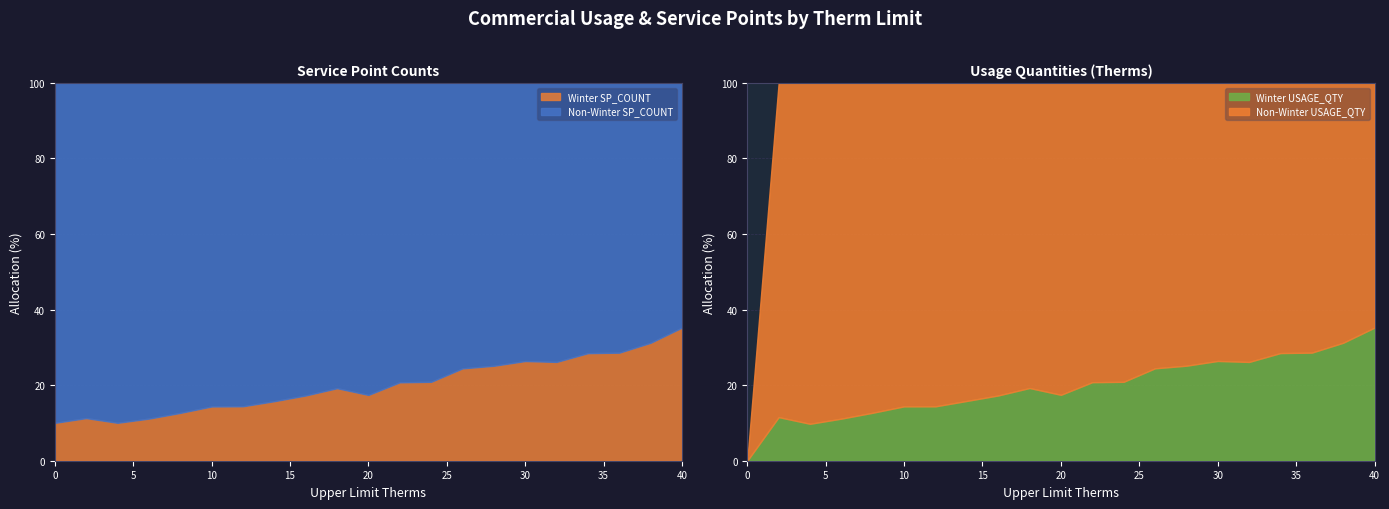

Reading left to right, list all the values displayed in this chart.

Winter SP_COUNT: 4484	1009	588	778	750	672	503	505	528	484	409	492	437	465	458	489	447	455	476	469	552
Non-Winter SP_COUNT: 40253	7929	5268	6201	5173	4007	2985	2699	2528	2037	1939	1878	1655	1437	1364	1364	1262	1143	1188	1033	1014
Winter USAGE_QTY: 0	1396	1975	4272	5616	6367	5783	6831	8182	8466	7973	10589	10258	11865	12605	14429	14069	15262	16898	17592	21804
Non-Winter USAGE_QTY: 0	10699	18231	34069	38601	37889	34388	36337	39189	35525	37726	40349	38855	36645	37515	40210	39742	38296	42163	38754	40071